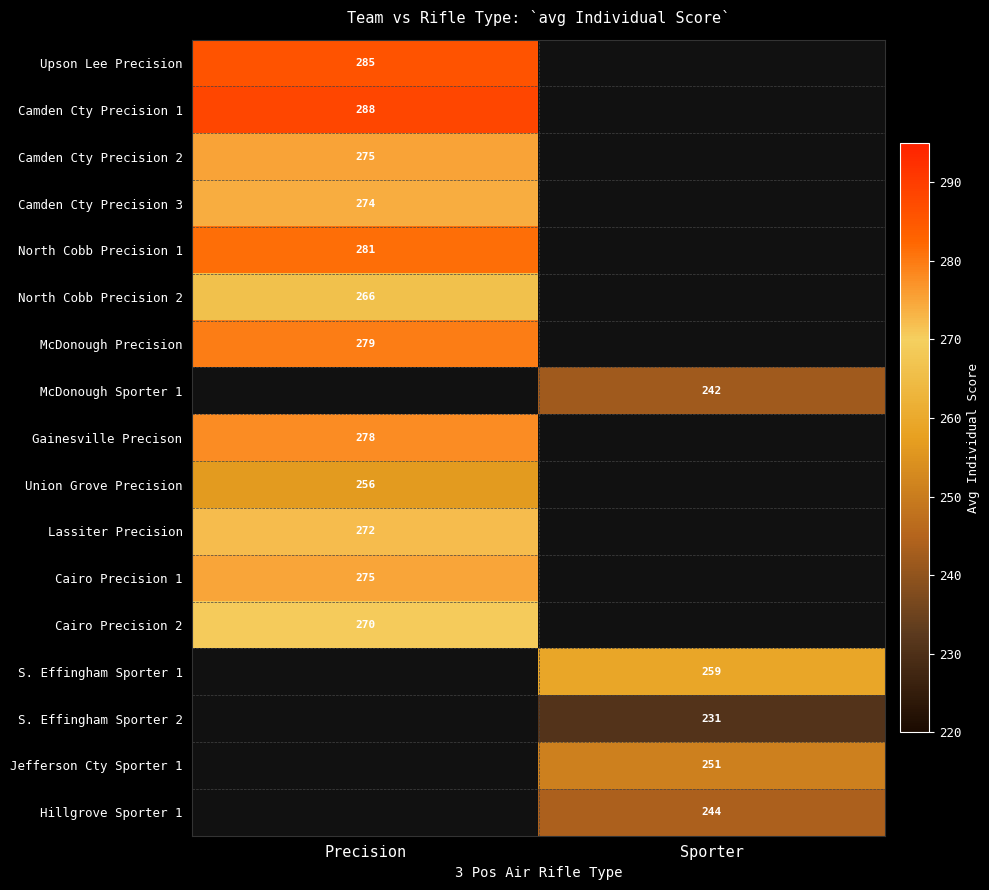

Is the value of Hillgrove Sporter 1 at Sporter greater than the value of Camden Cty Precision 3 at Precision?

No